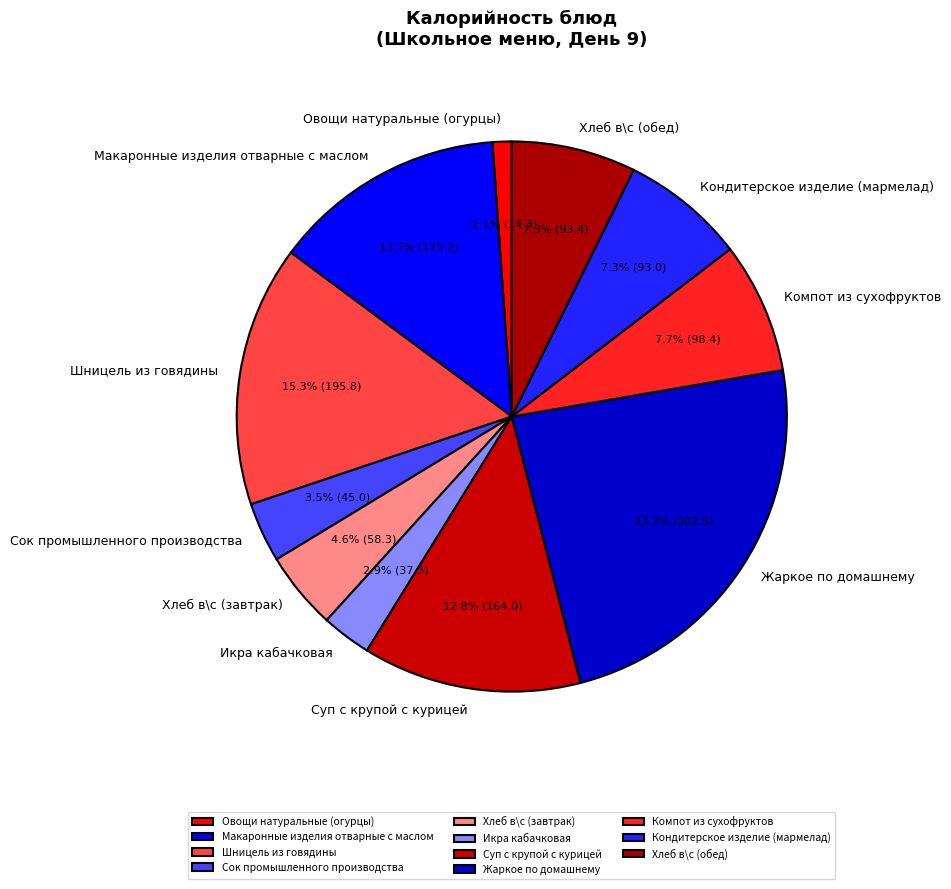

To the nearest percent, what is the difference between the Компот из сухофруктов and Икра кабачковая slice percentages?

5%